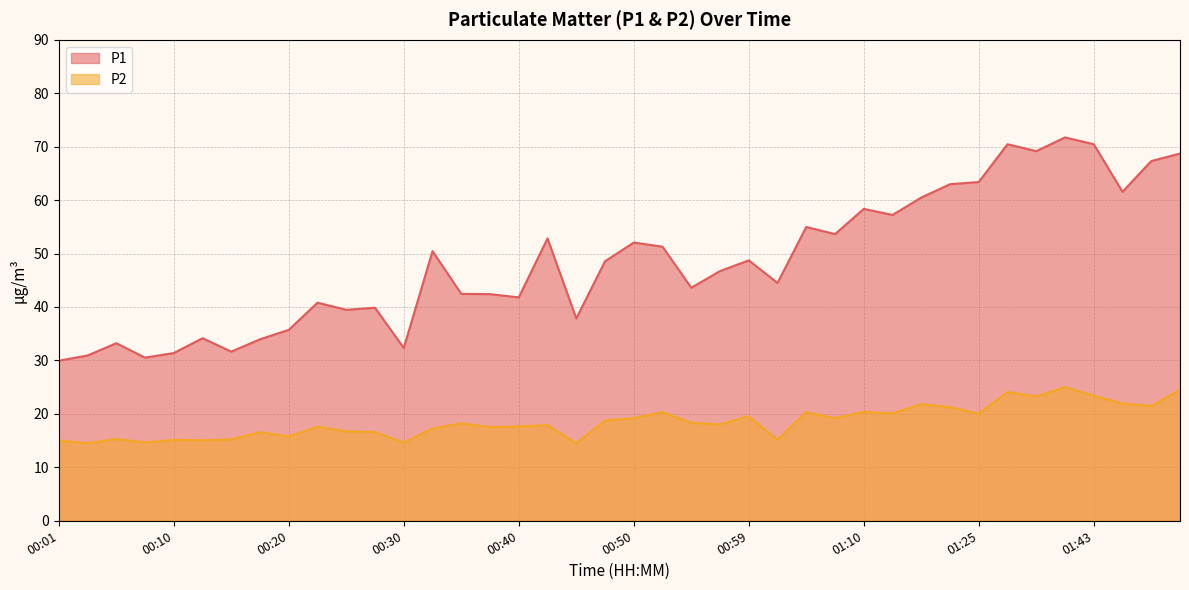

Which series changed the most between 00:20 and 01:38?

P1